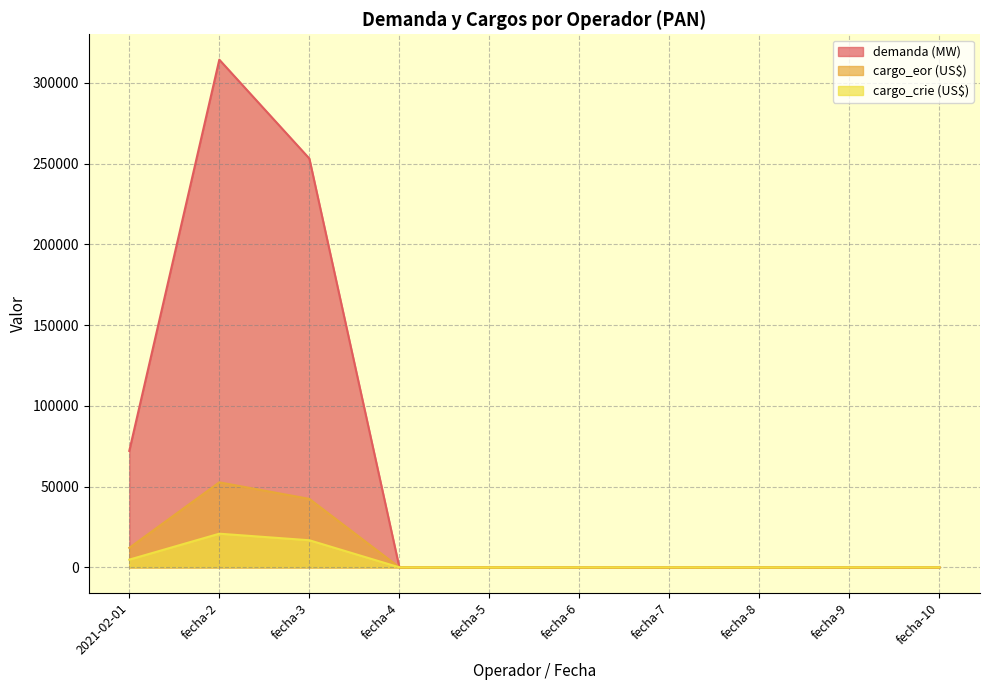

What is the total value across all series at fecha-10?

24.2